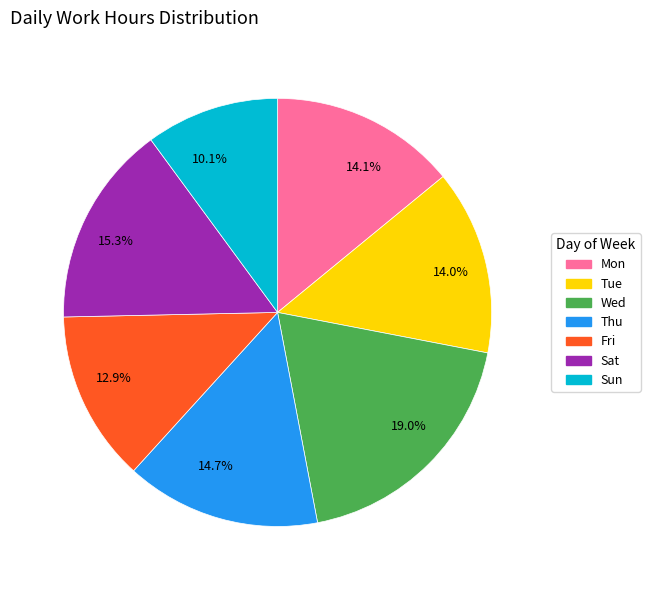

Count the number of slices in the pie.

7